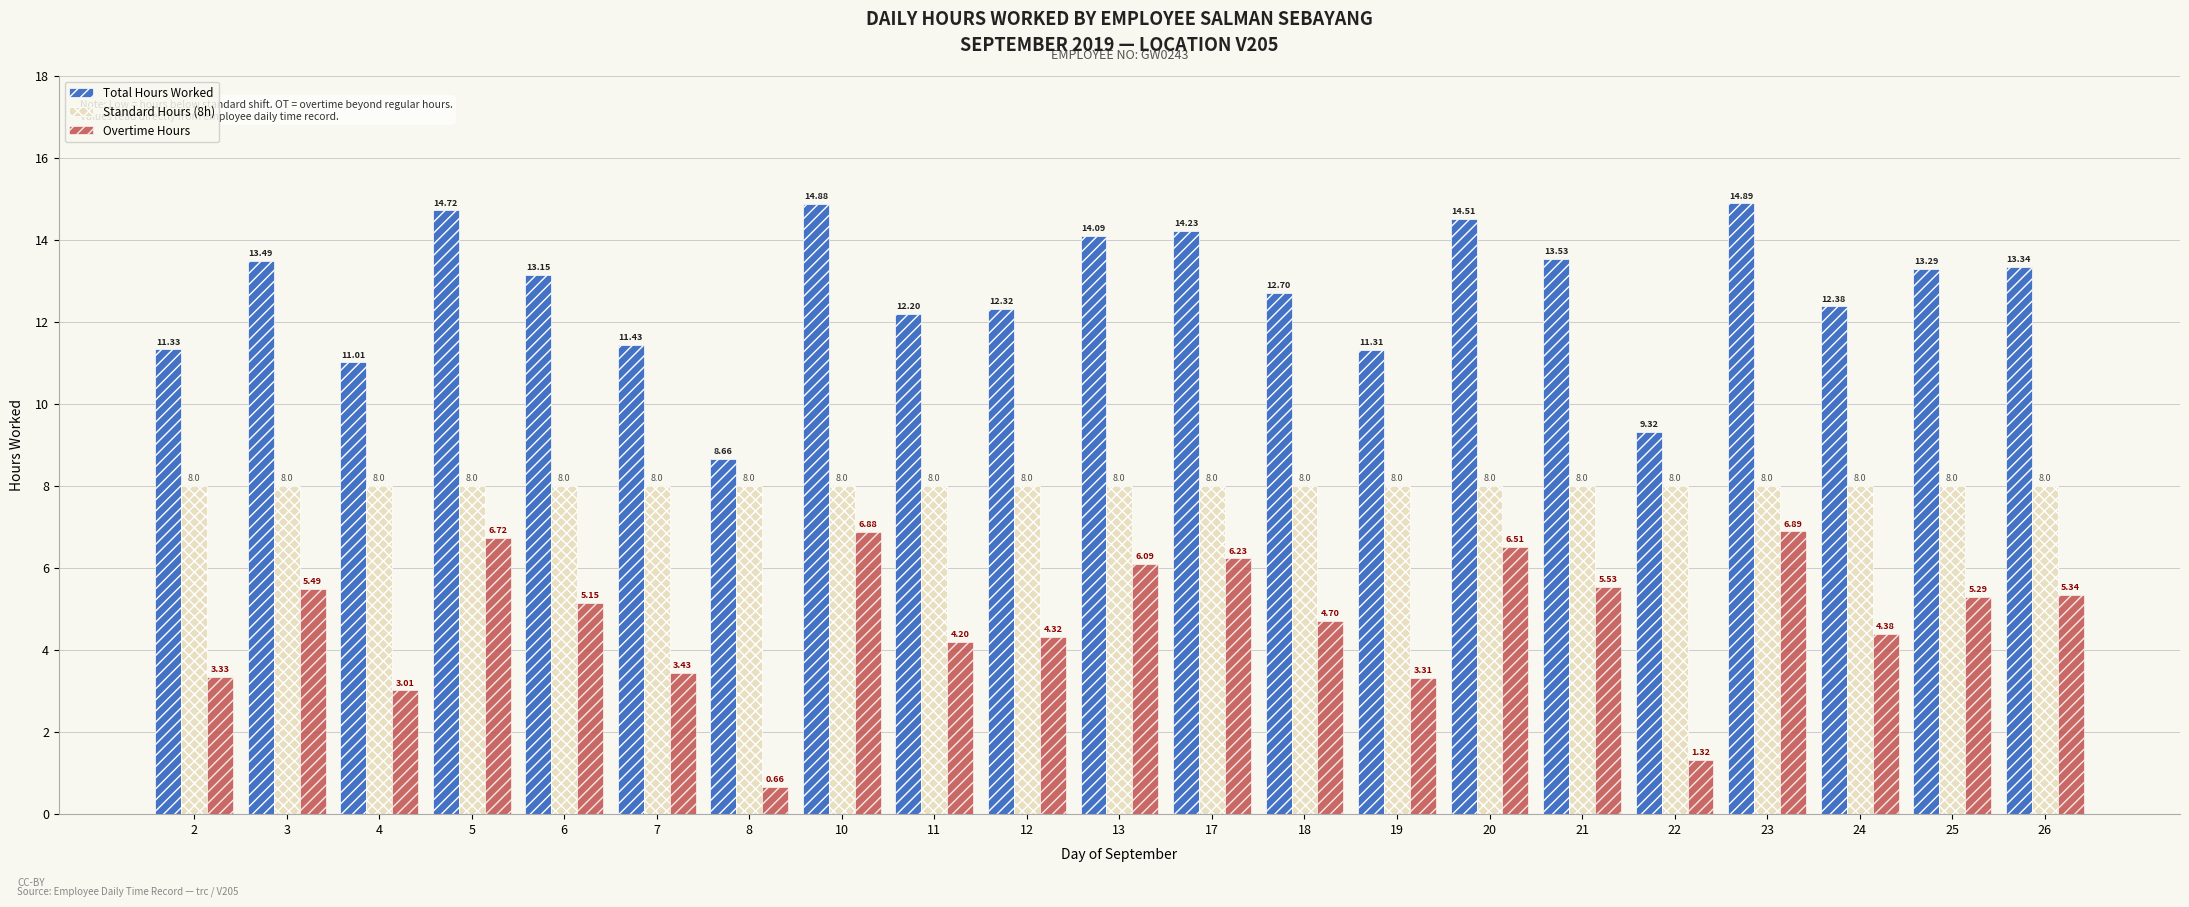

What is the value of the Overtime Hours bar at the 12th from the left?

6.2